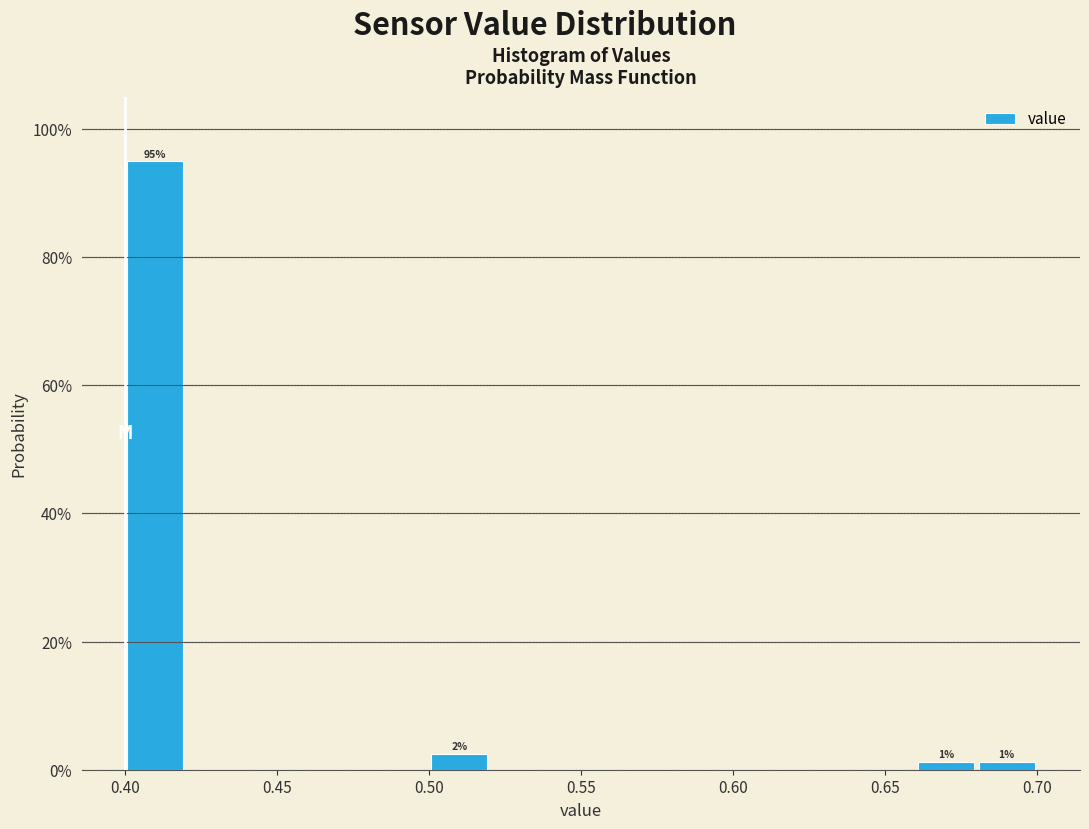

Over which range of the x-axis is the bar tallest?

0.40 to 0.42